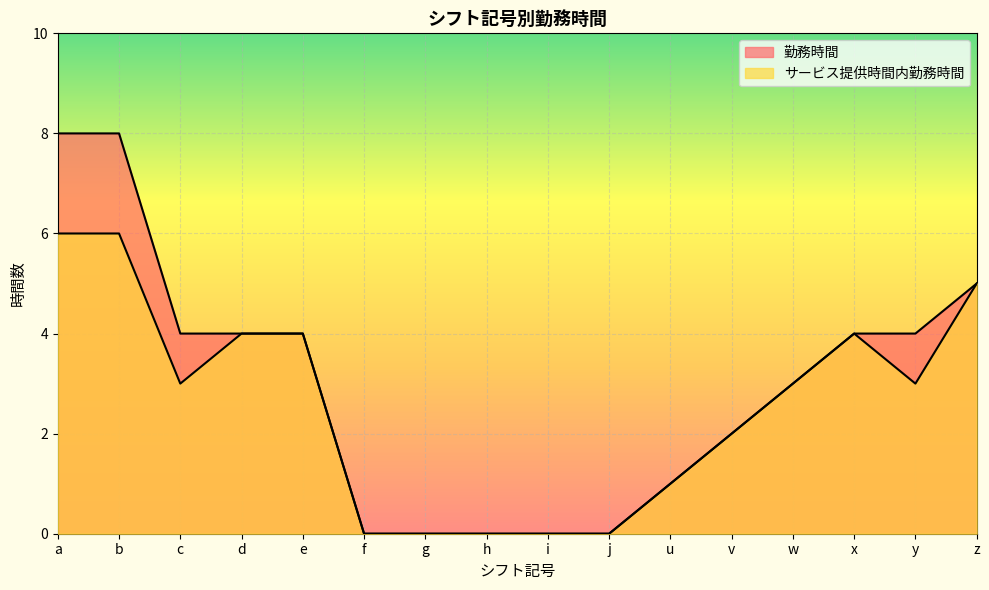

True or false: 勤務時間 and サービス提供時間内勤務時間 cross at least once.

False